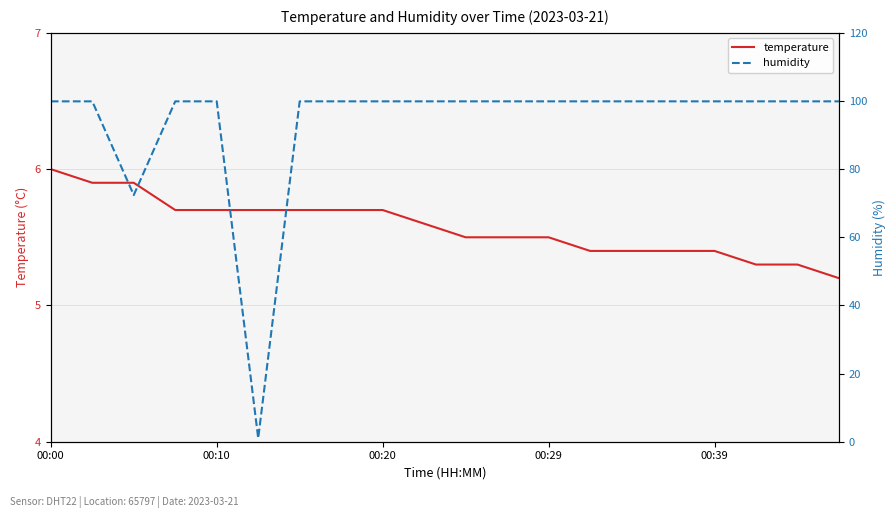

What is the sum of the humidity values at 17 and 6?

199.8